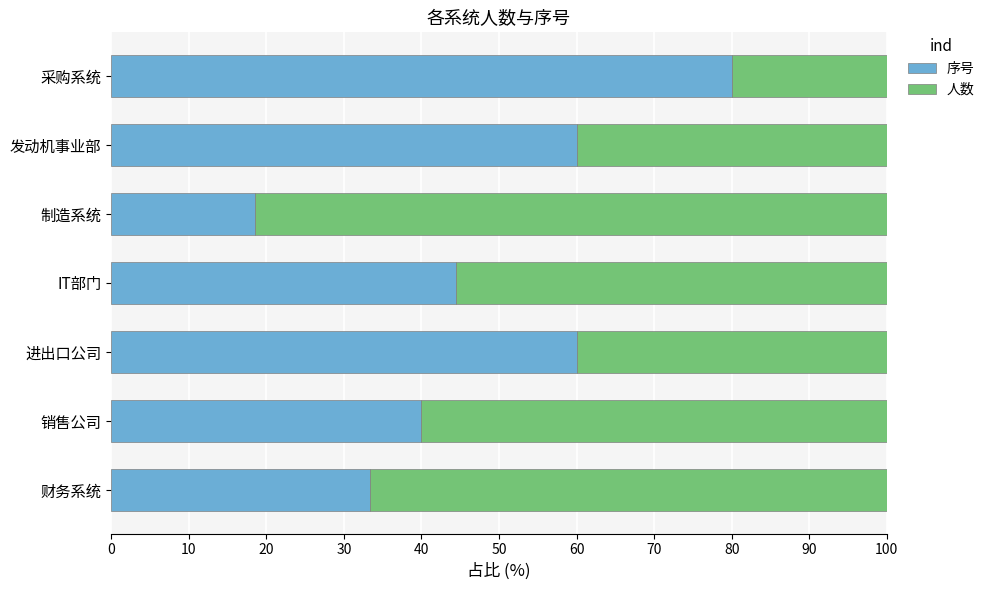

What is the maximum value for 序号?

80.0